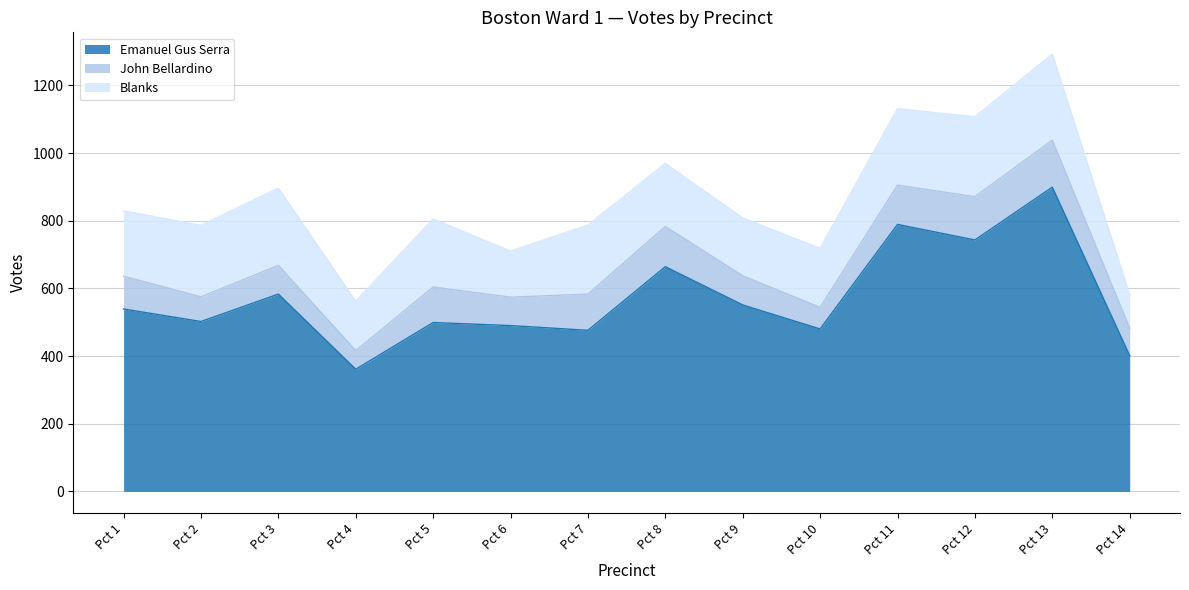

Where is the first local minimum for John Bellardino?

Pct 2